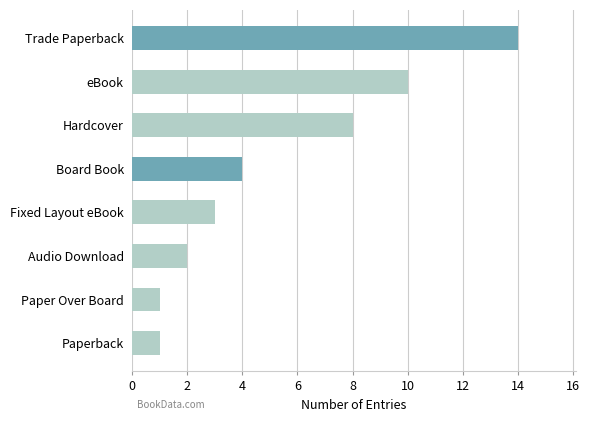

What is the average value?

5